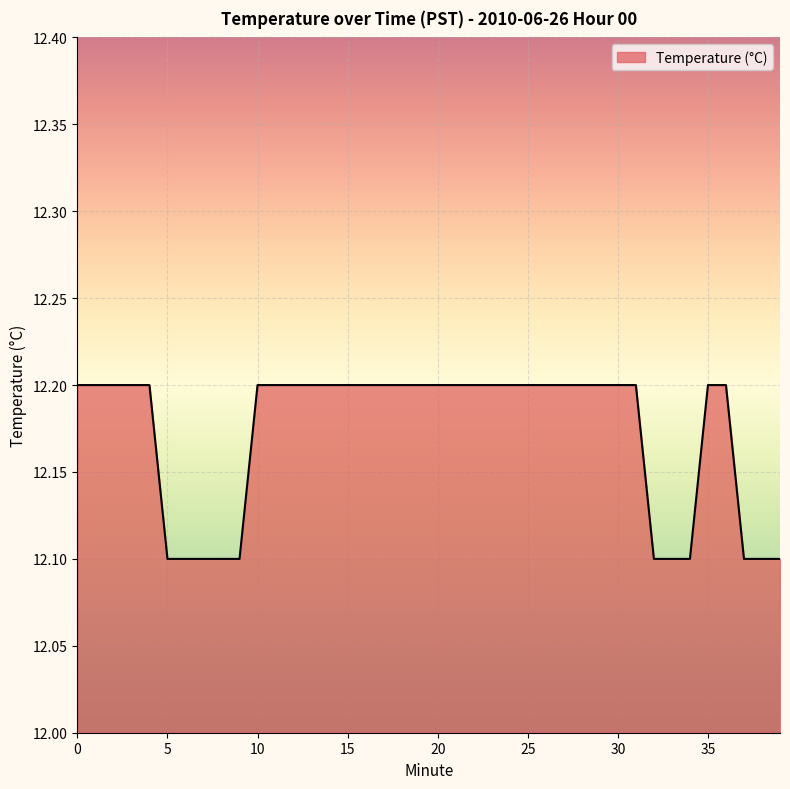

Reading left to right, what are all the values shown in this chart?

12.2	12.2	12.2	12.2	12.2	12.1	12.1	12.1	12.1	12.1	12.2	12.2	12.2	12.2	12.2	12.2	12.2	12.2	12.2	12.2	12.2	12.2	12.2	12.2	12.2	12.2	12.2	12.2	12.2	12.2	12.2	12.2	12.1	12.1	12.1	12.2	12.2	12.1	12.1	12.1